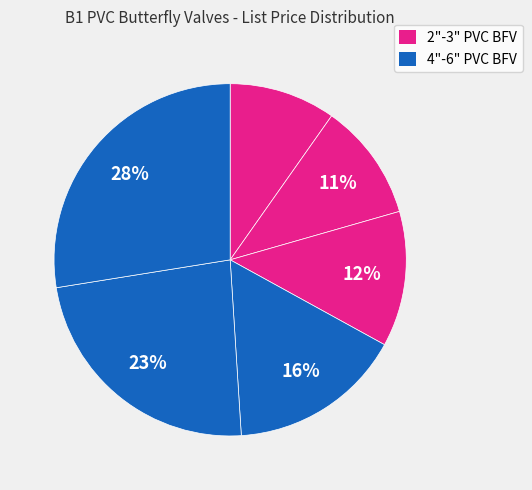

How many segments does this pie chart have?

6